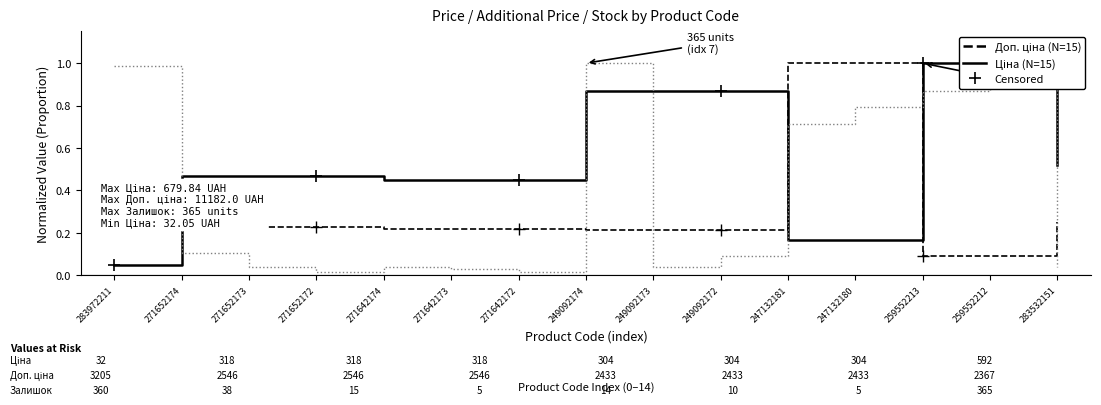

What position from the right is 283532151?

1